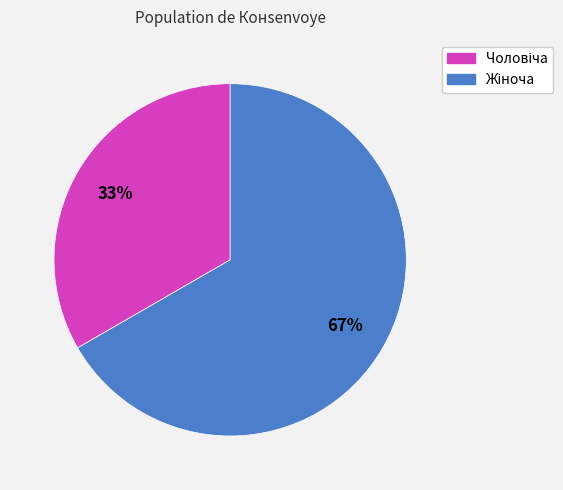

To the nearest percent, what is the average slice percentage?

50%